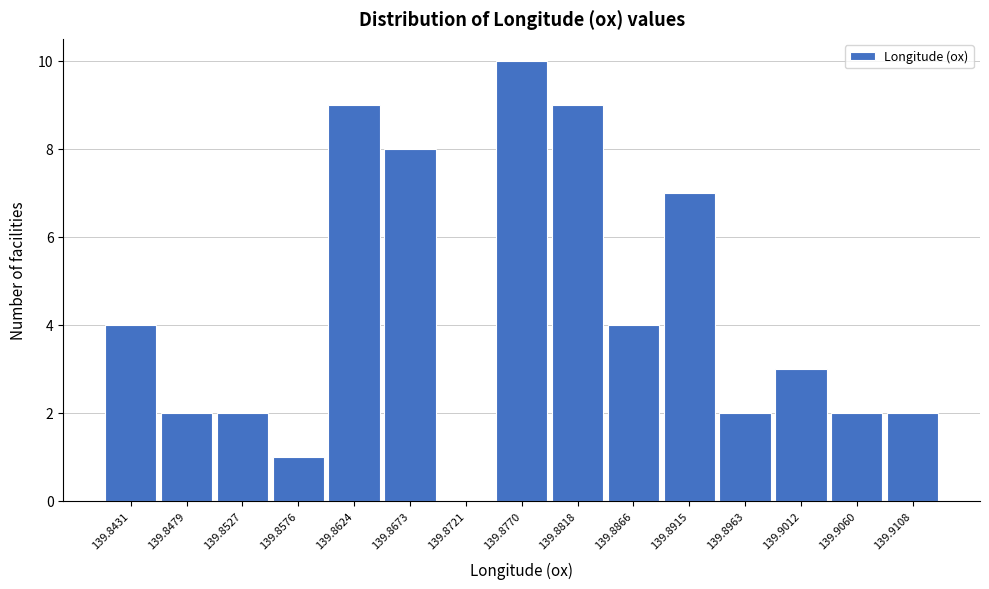

Reading left to right, extract all data points from this chart.

139.8431=4	139.8479=2	139.8527=2	139.8576=1	139.8624=9	139.8673=8	139.8721=0	139.8770=10	139.8818=9	139.8866=4	139.8915=7	139.8963=2	139.9012=3	139.9060=2	139.9108=2